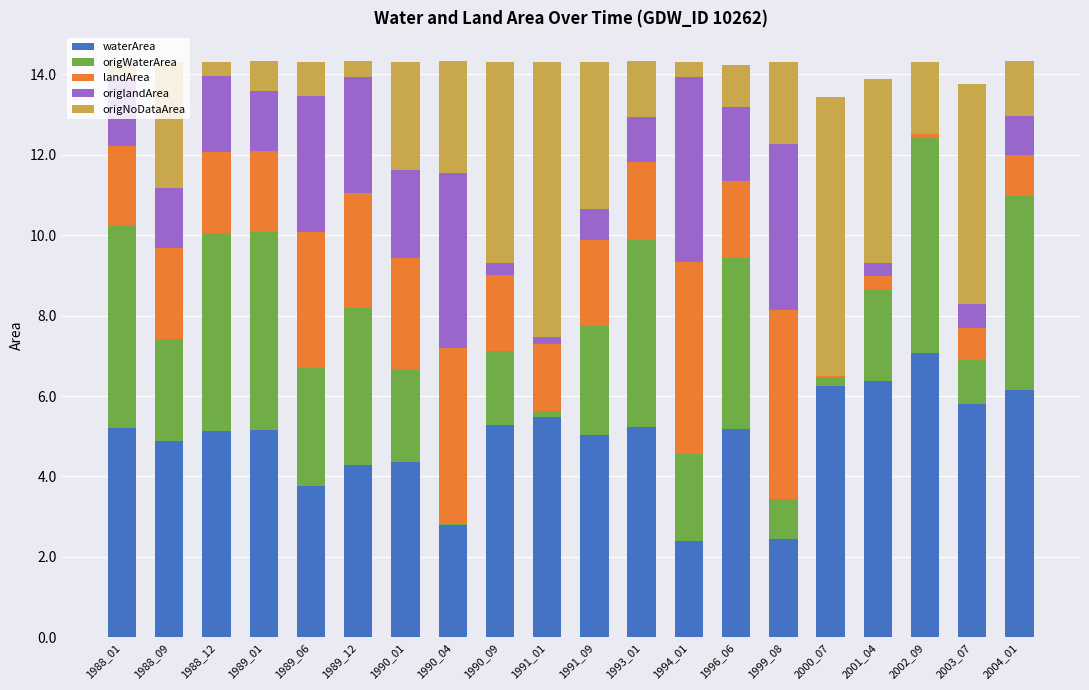

At which label does waterArea reach its peak?

2002_09